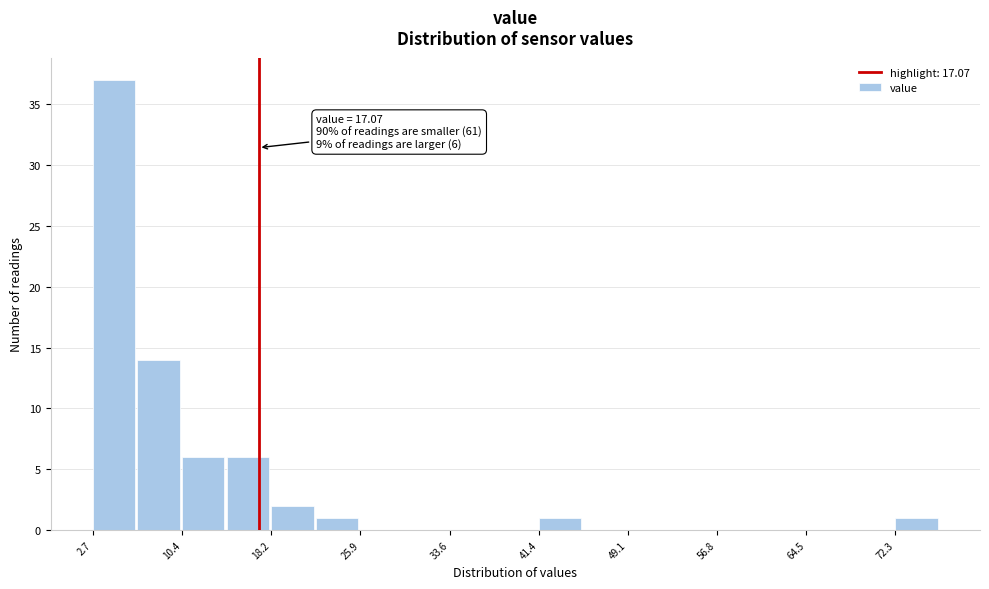

Around what value on the x-axis is the tallest bar? Give the approximate position of its centre, as read against the axis.

5